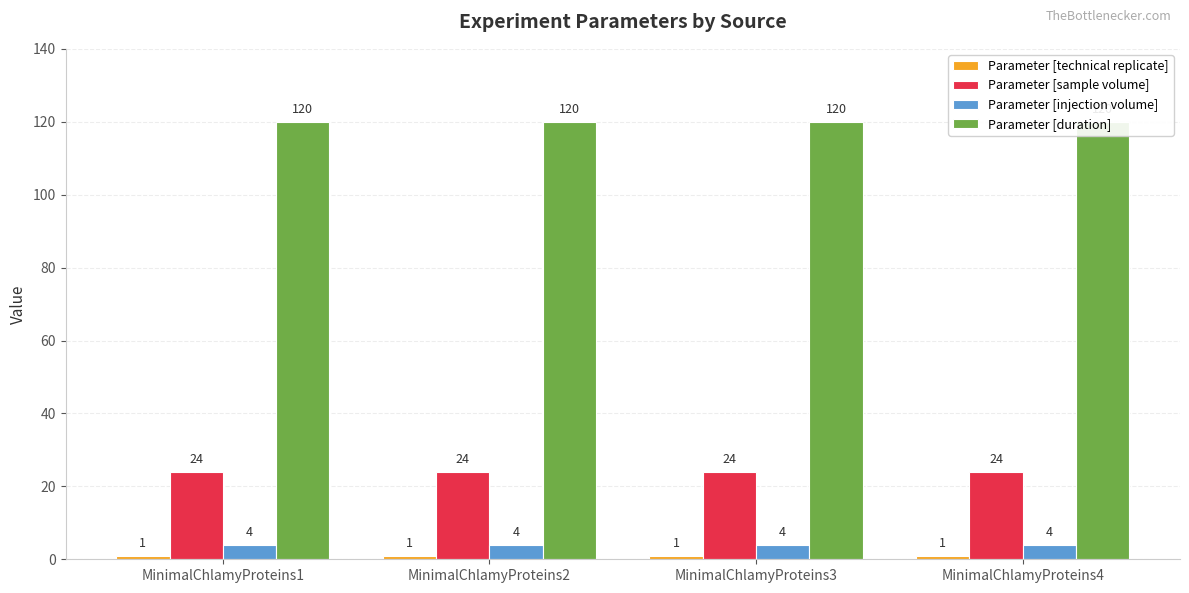

What are all the series names shown in the legend?

Parameter [technical replicate], Parameter [sample volume], Parameter [injection volume], Parameter [duration]